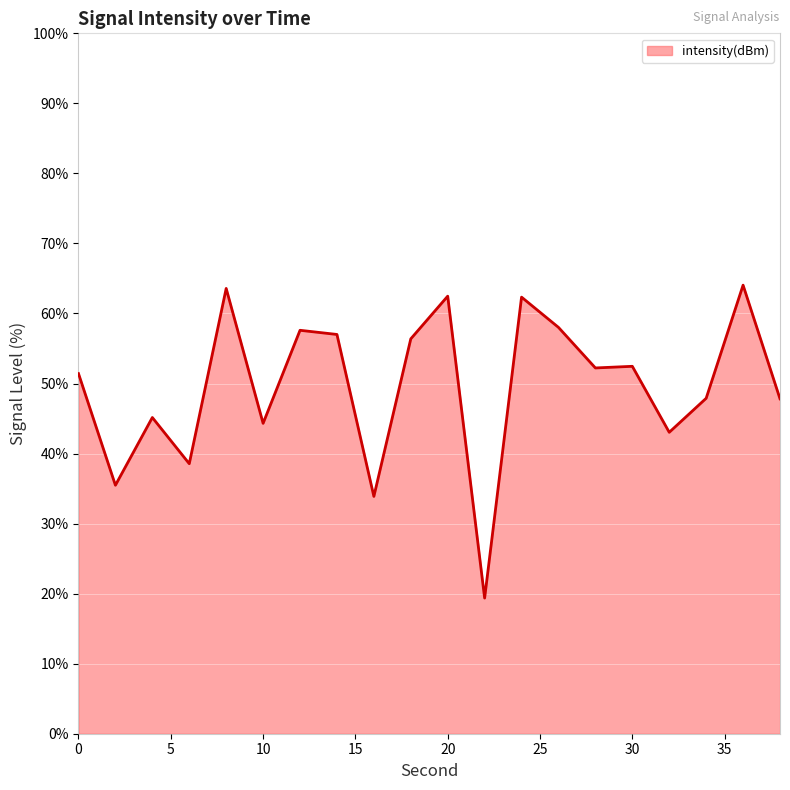

Does the chart have visible grid lines?

Yes